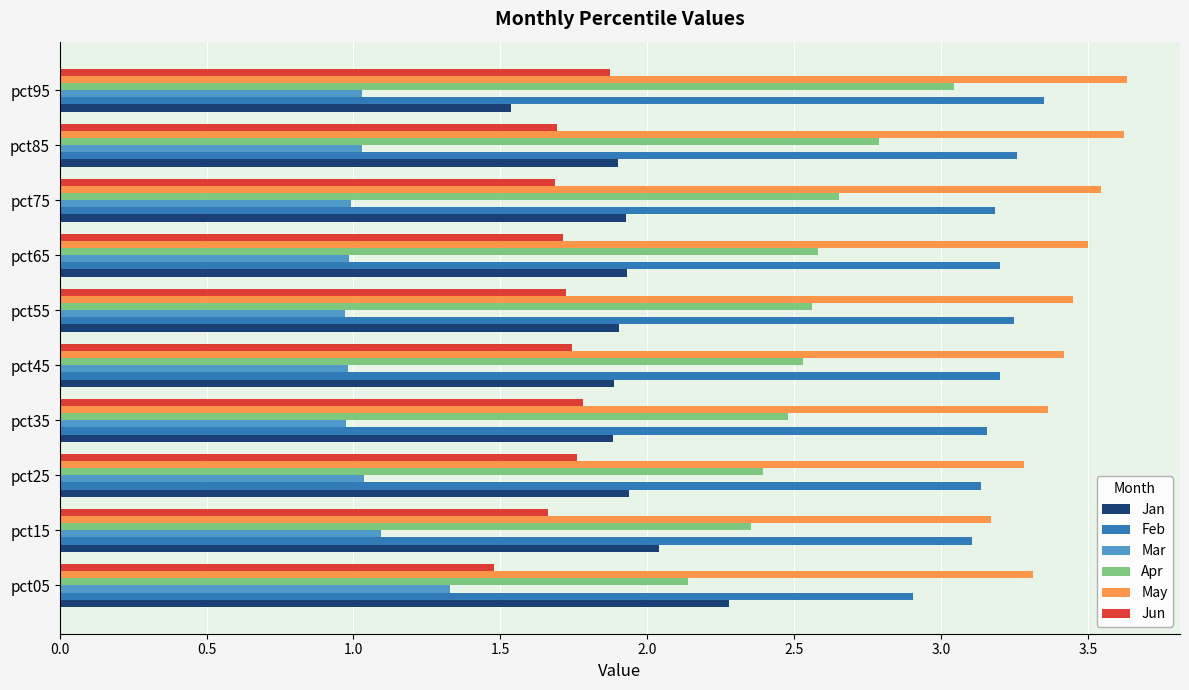

Rank the series by their maximum value, from highest to lowest.

May, Feb, Apr, Jan, Jun, Mar